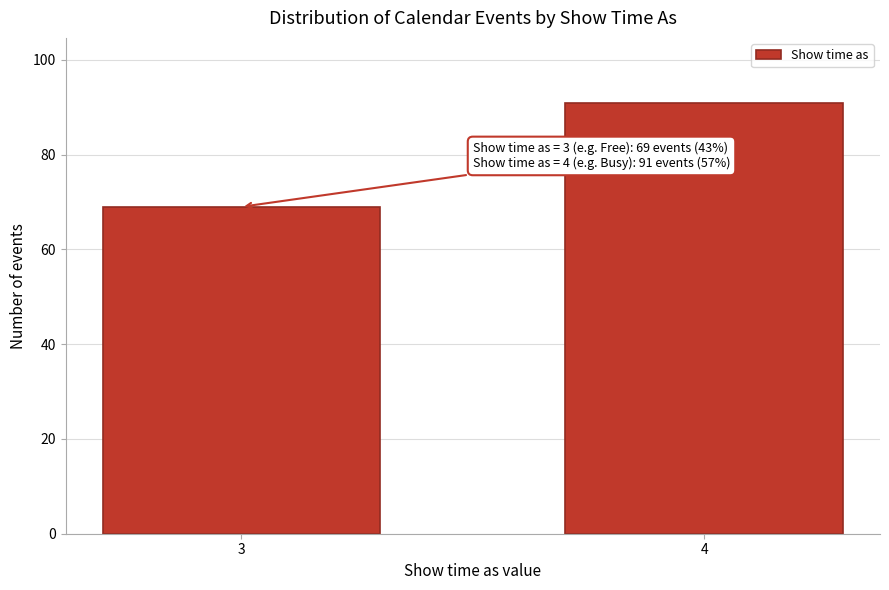

Reading right to left, extract all data points from this chart.

4=91	3=69